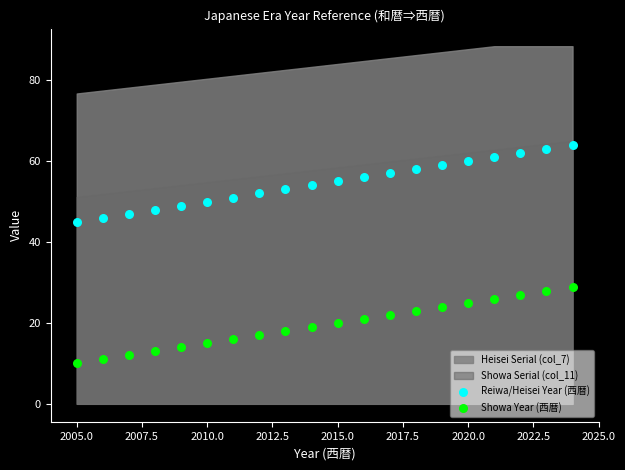

Which series reaches the maximum Y coordinate?

Reiwa/Heisei Year (西暦)